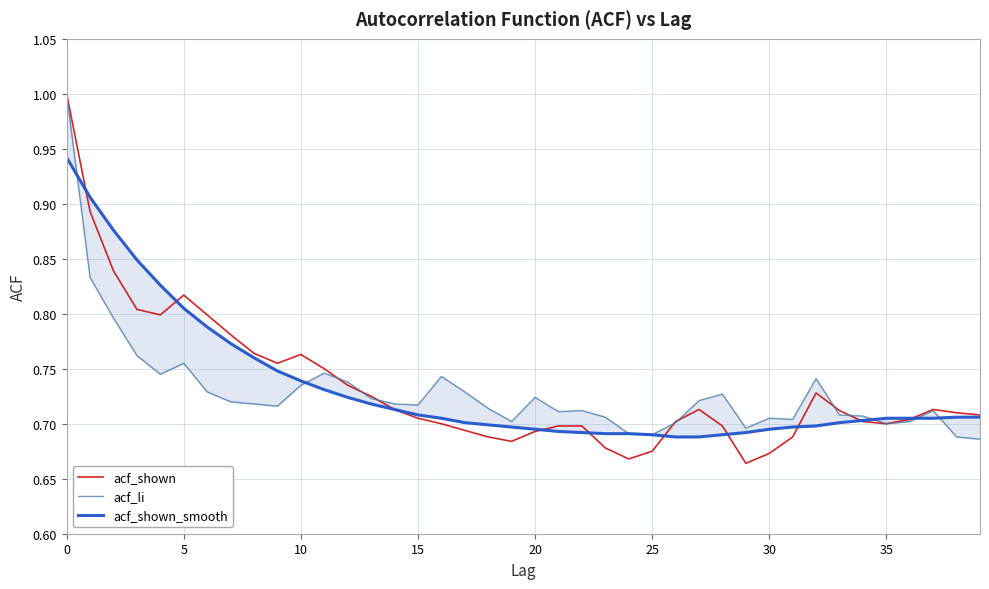

What is the label of the 28th point from the right?

12